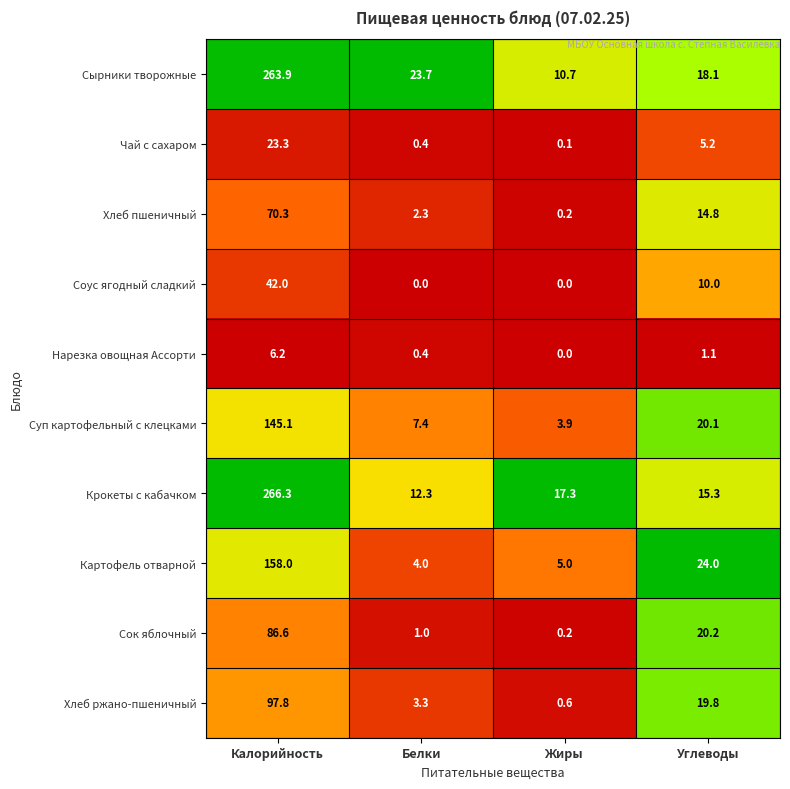

Is it true that Сырники творожные equals 263.9 at Калорийность?

True